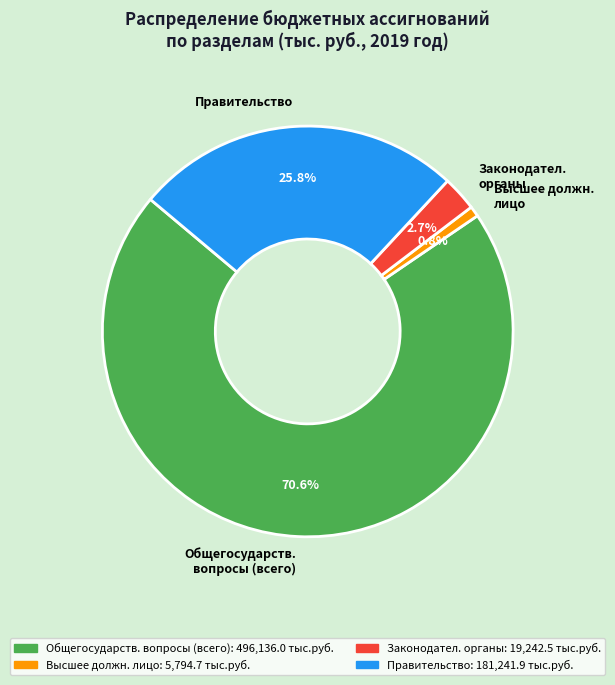

Which category has the biggest portion of the pie?

Общегосударств. вопросы (всего)